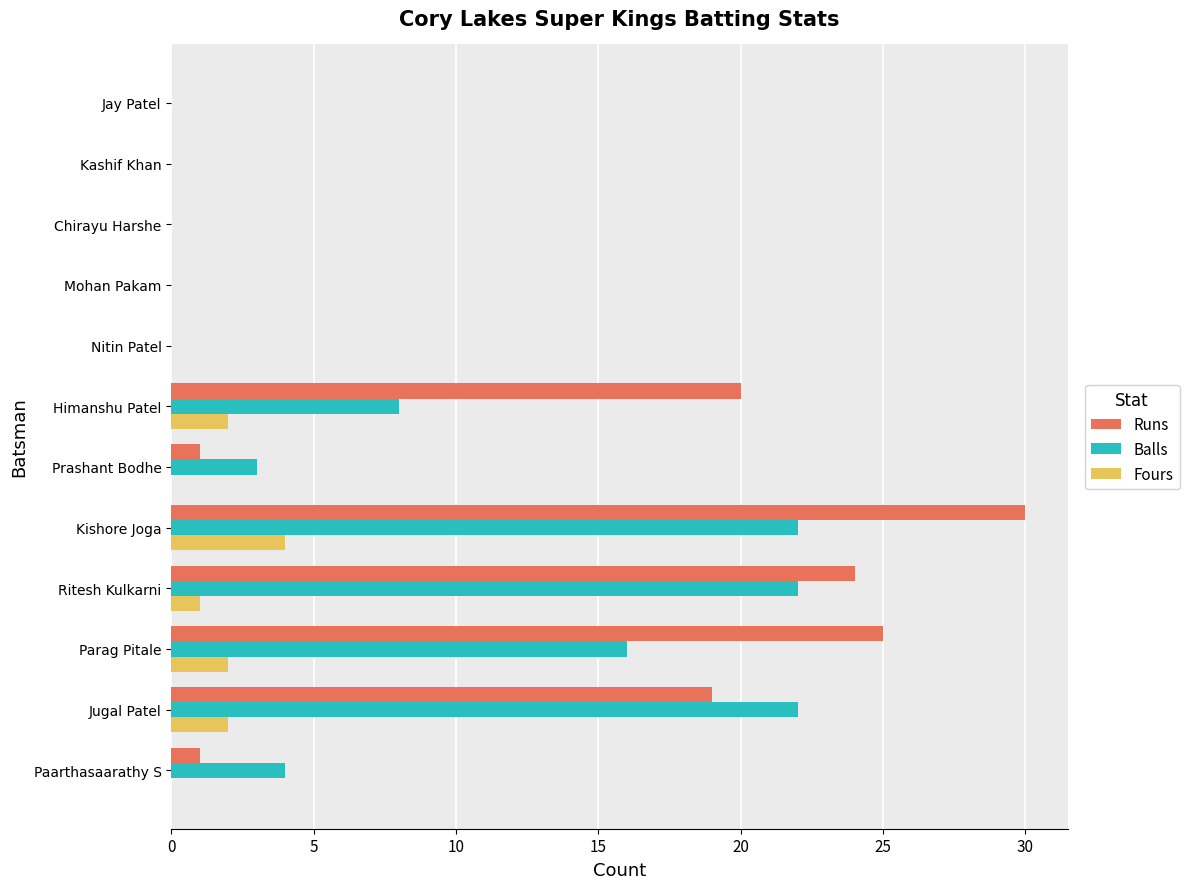

Count the number of data series in this chart.

3